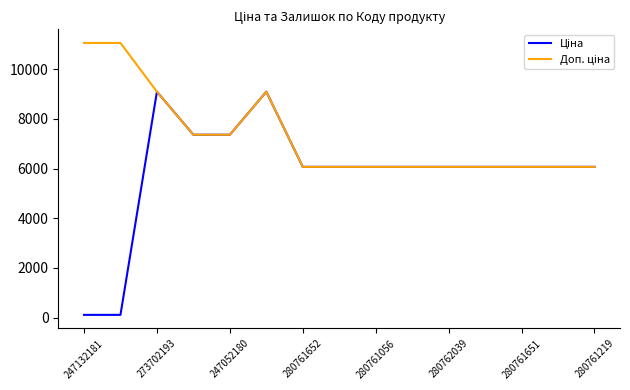

What is the maximum value shown in the chart?

11055.0